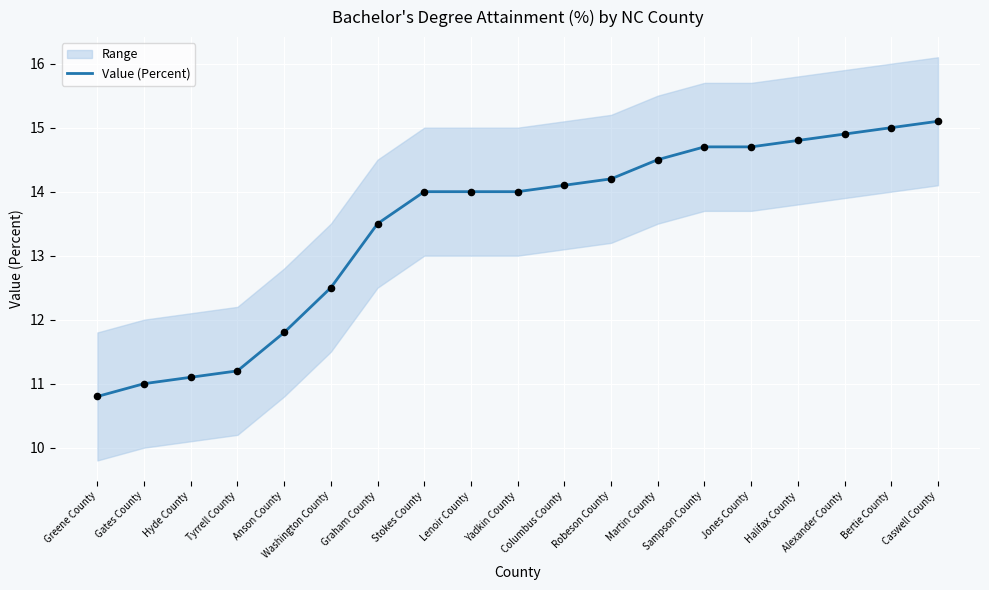

Approximately how many times larger is the value at Jones County compared to Bertie County?

1.0